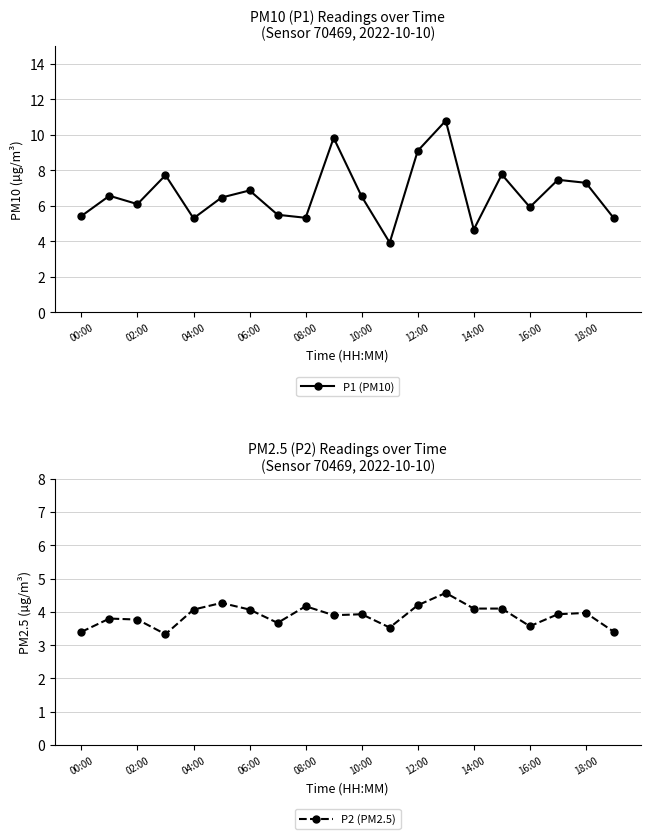

How many interior local valleys does the P1 (PM10) series have?

6